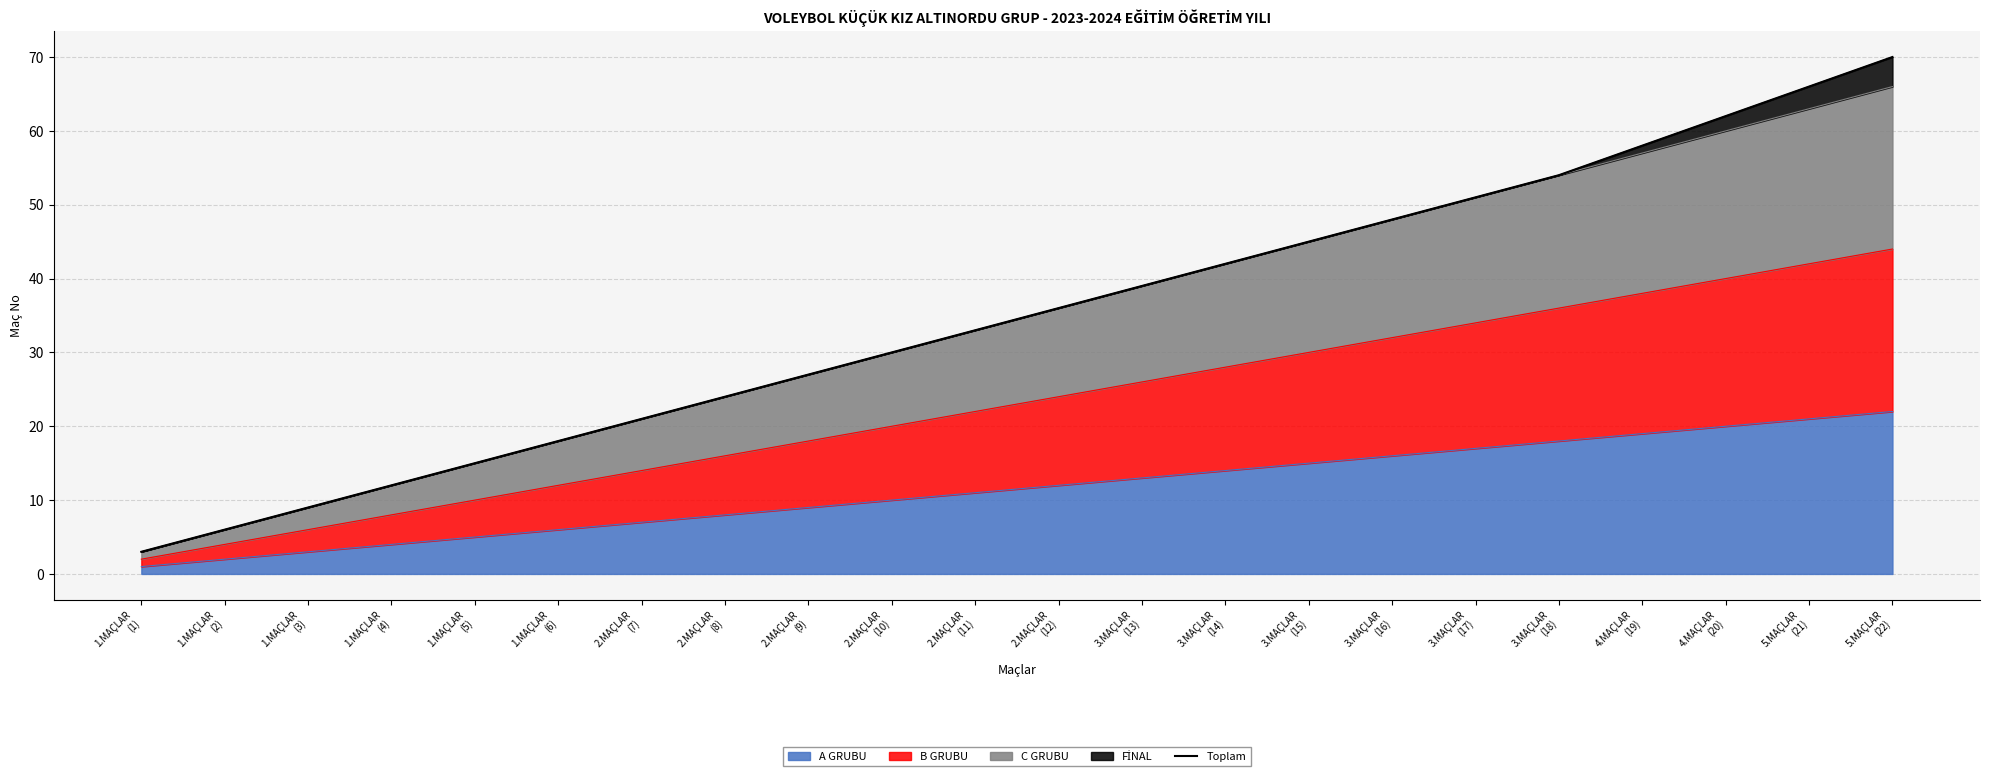

What is the change in value from 1.MAÇLAR
(2) to 4.MAÇLAR
(19)?

+52